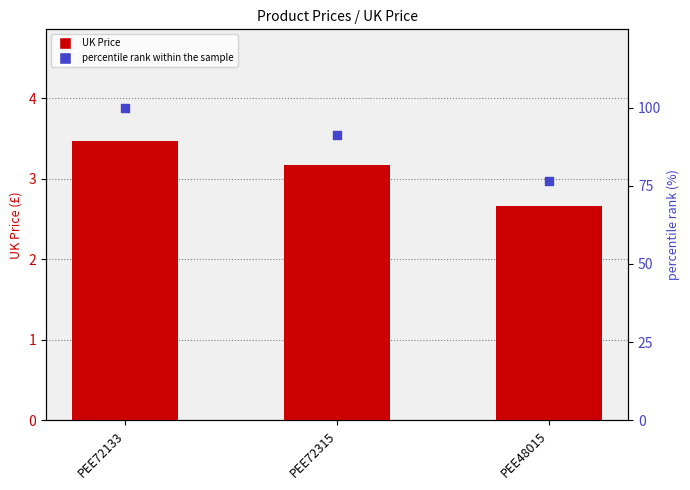

Which series reaches the minimum Y coordinate?

UK Price